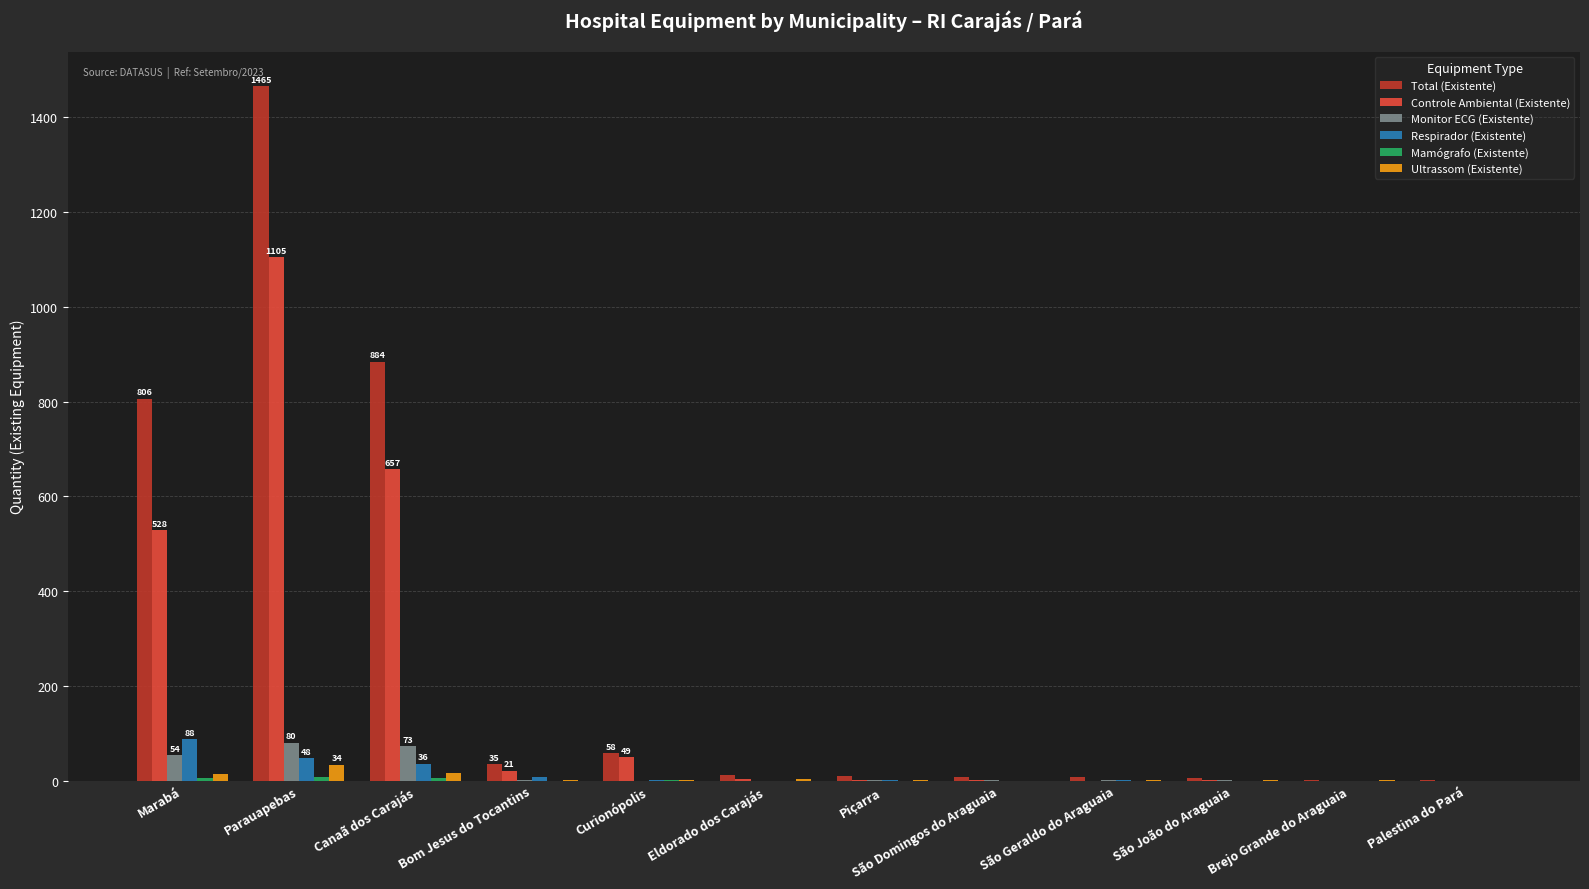

Are the bars horizontal?

No